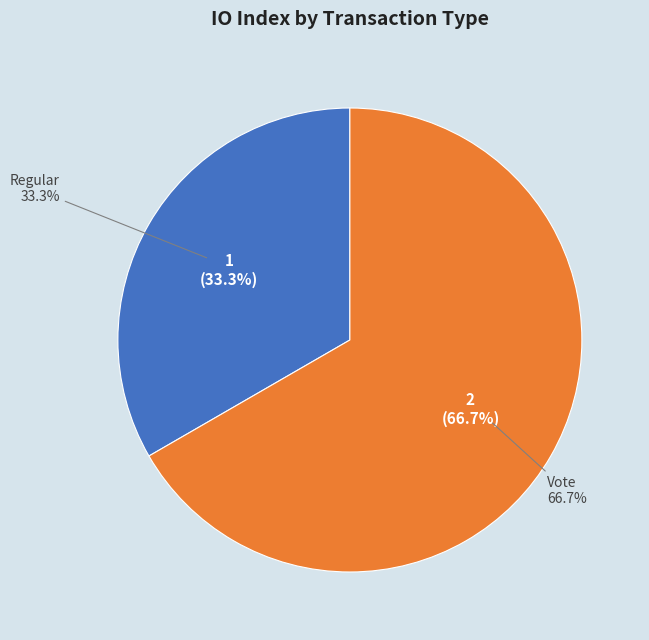

What is the change in value from Regular to Vote?

+1